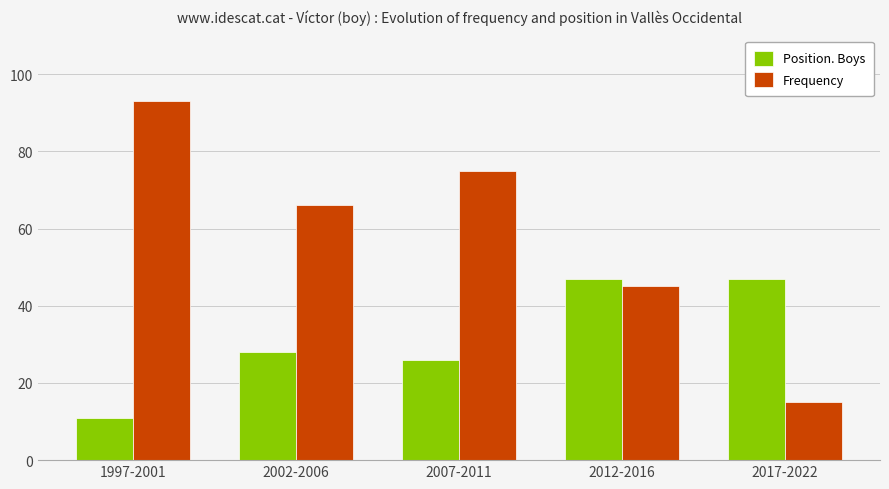

What is the difference between the maximum and minimum values in the Frequency series?

78